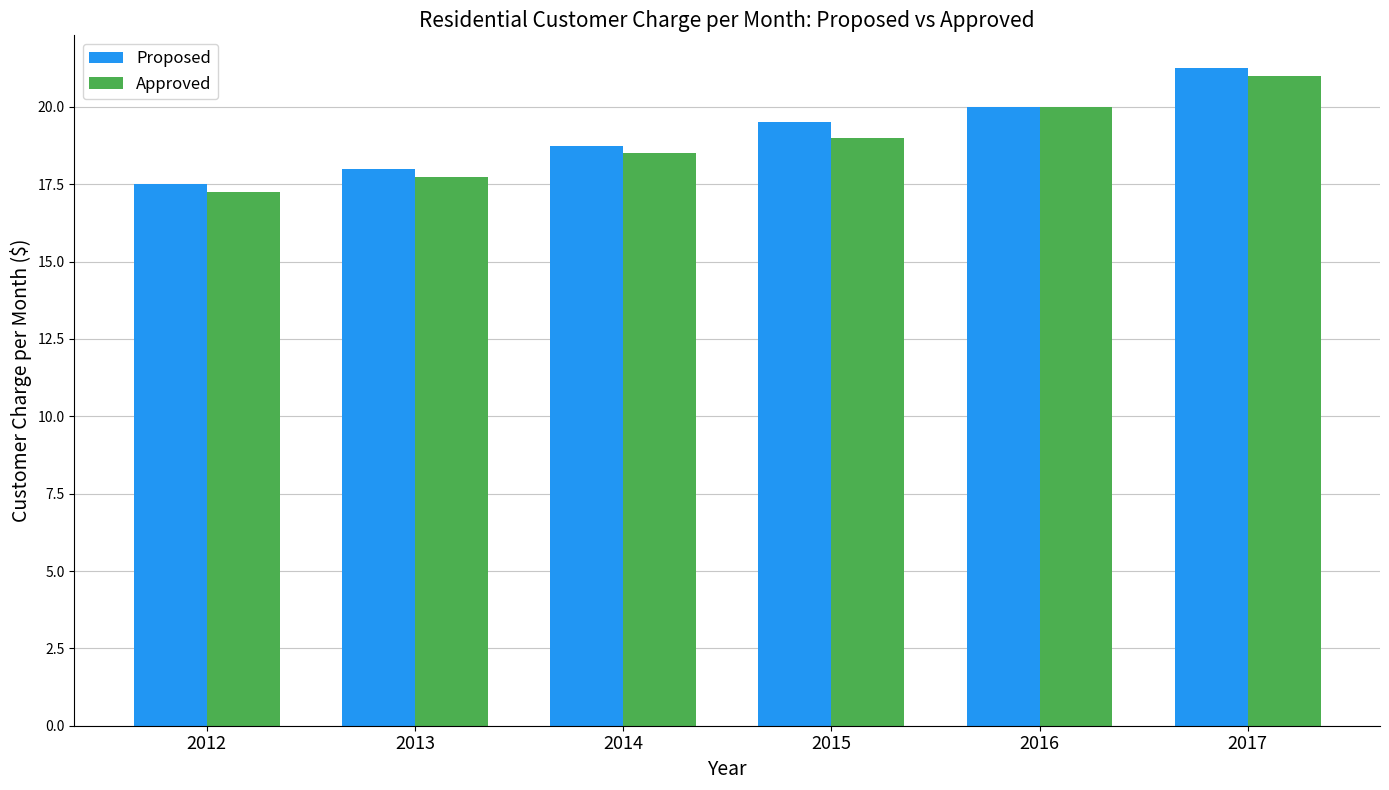

List the series in order of their peak value, highest first.

Proposed, Approved